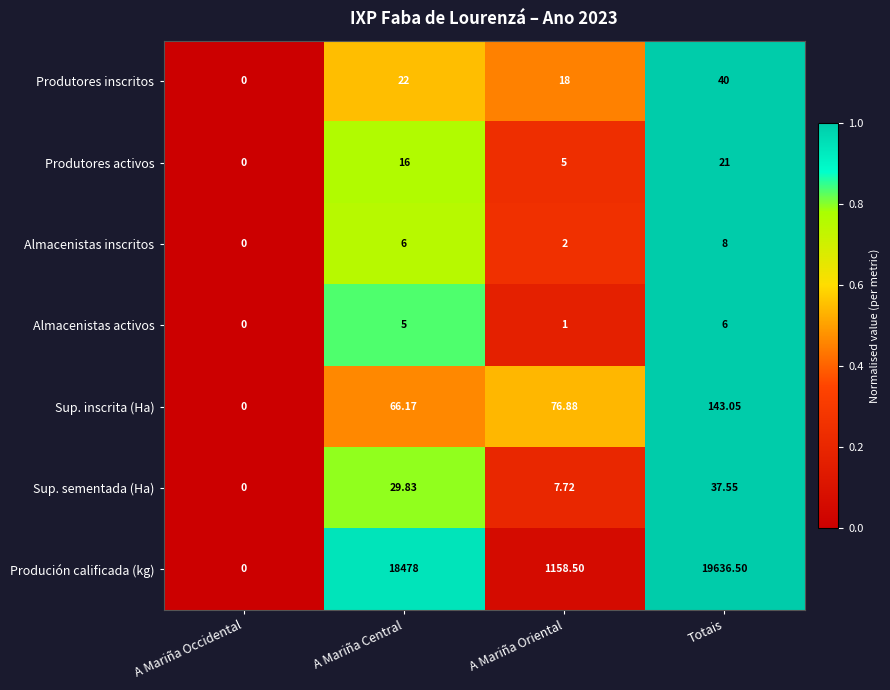

Which series has the widest spread of values?

Produción calificada (kg)